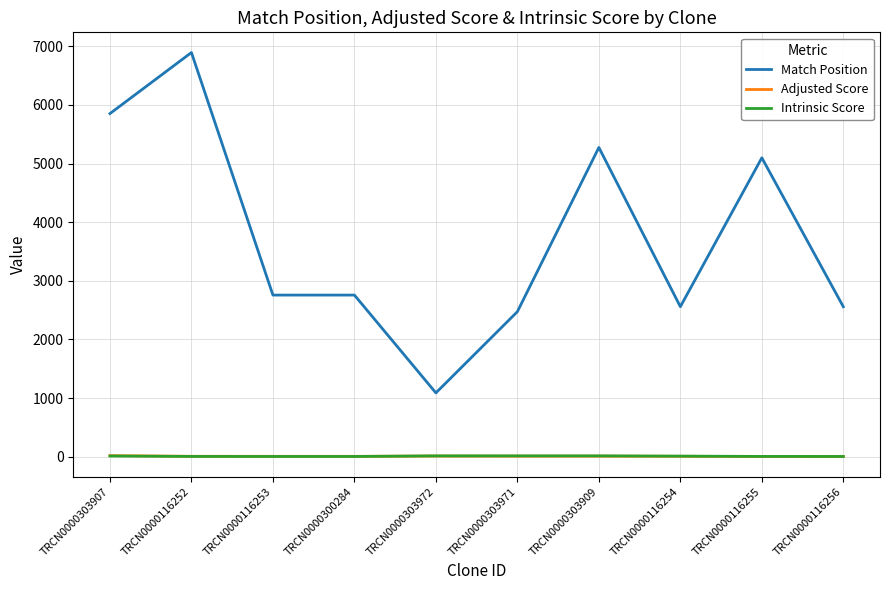

What is the smallest value displayed?

3.5